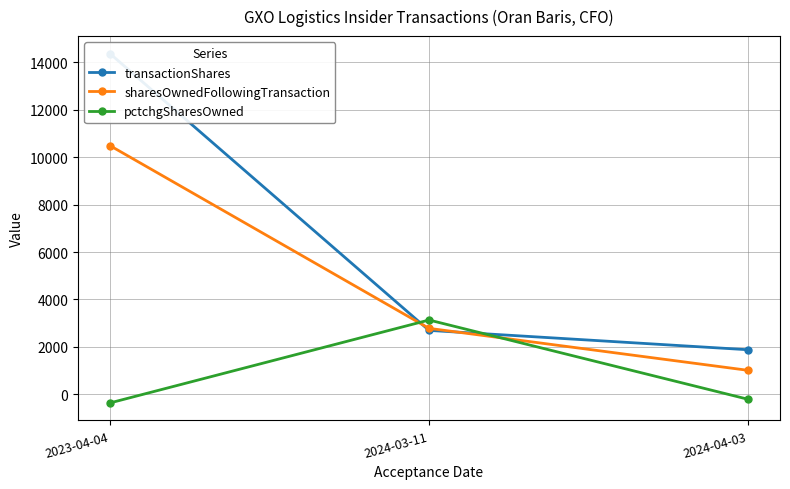

What is the difference between the maximum and minimum values in the sharesOwnedFollowingTransaction series?

9485